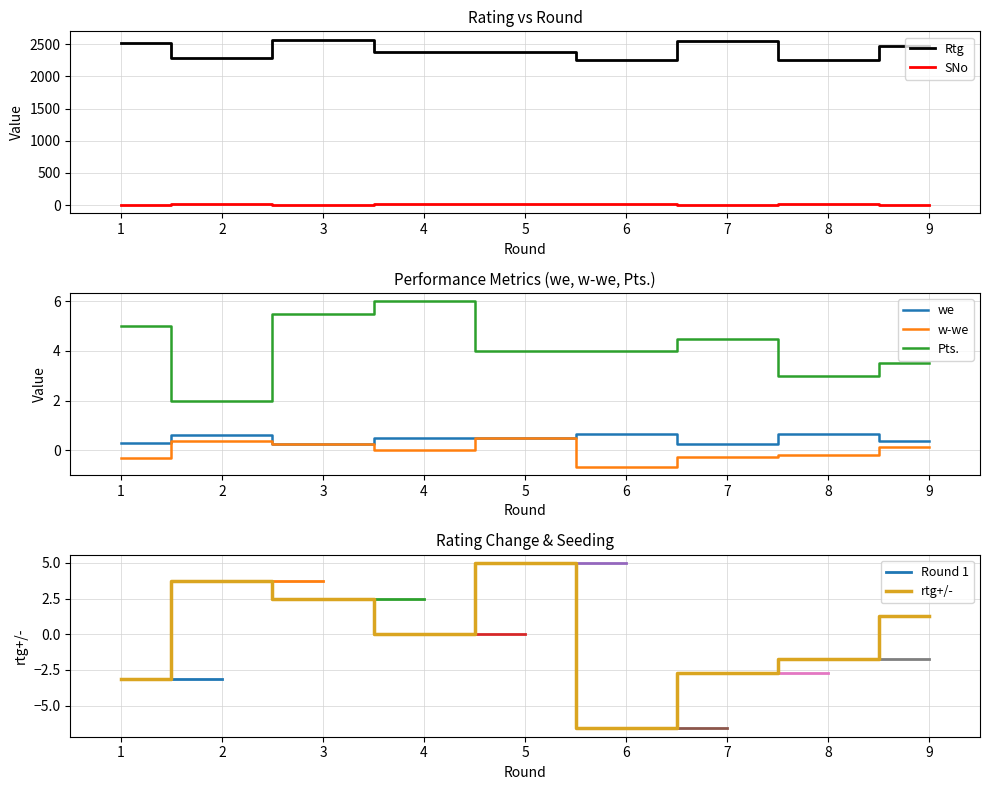

What is the sum of all w-we values?

-0.2